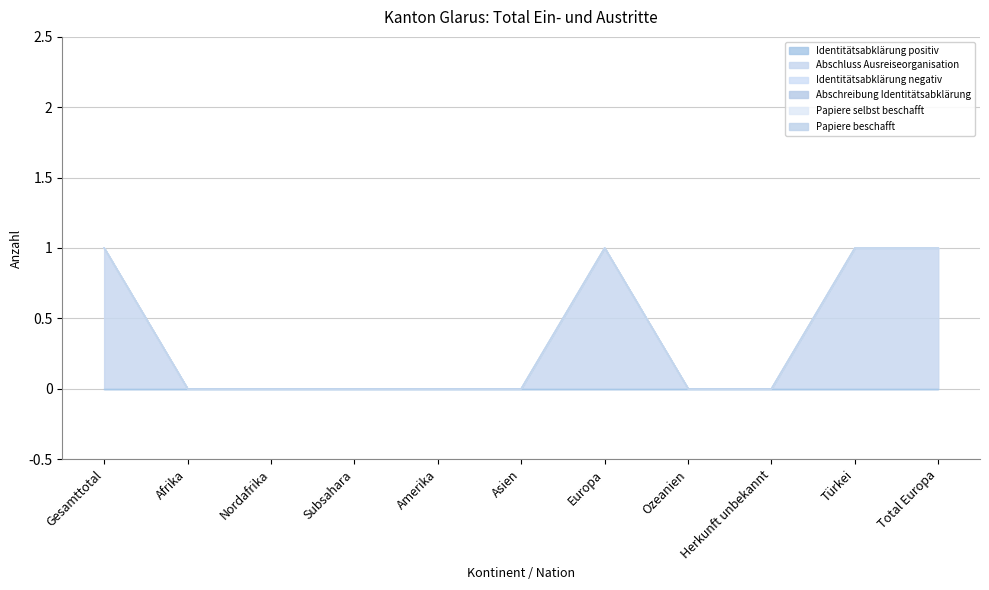

What is the highest value of the Abschluss Ausreiseorganisation series?

1